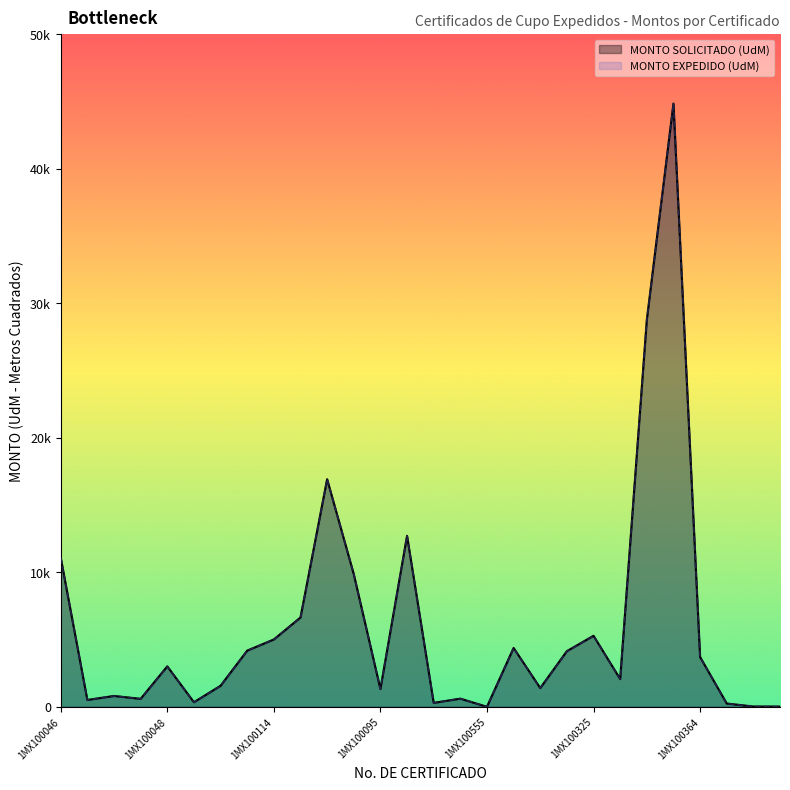

At 1MX100092, list the series in order from smallest to largest.

MONTO SOLICITADO (UdM), MONTO EXPEDIDO (UdM)